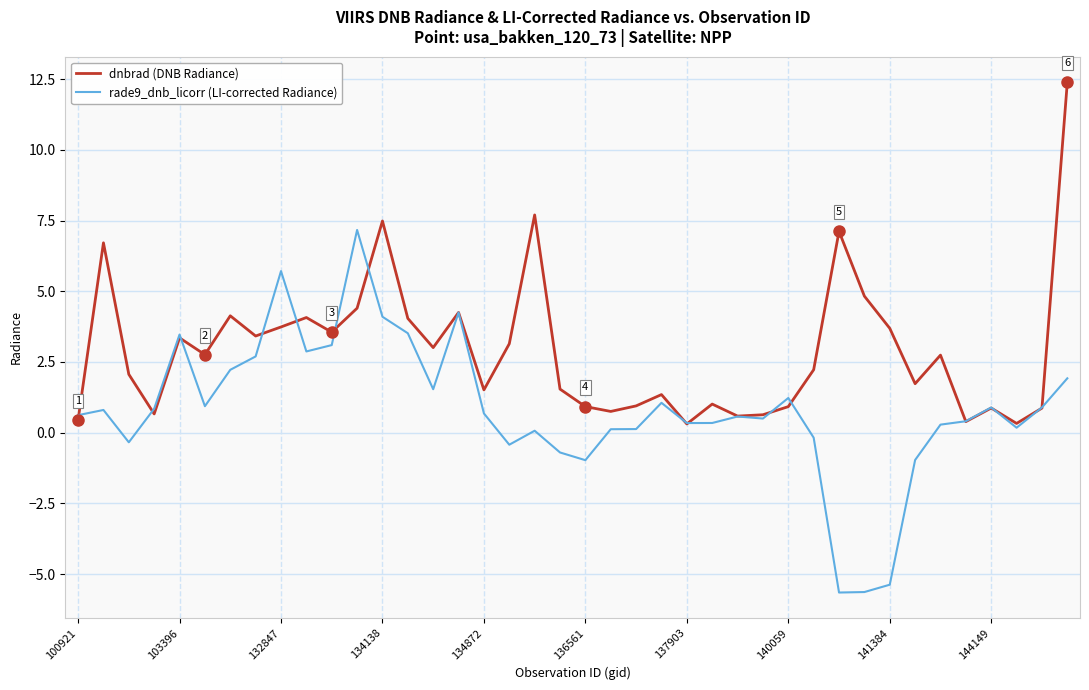

Rank the series by their maximum value, from highest to lowest.

dnbrad (DNB Radiance), rade9_dnb_licorr (LI-corrected Radiance)